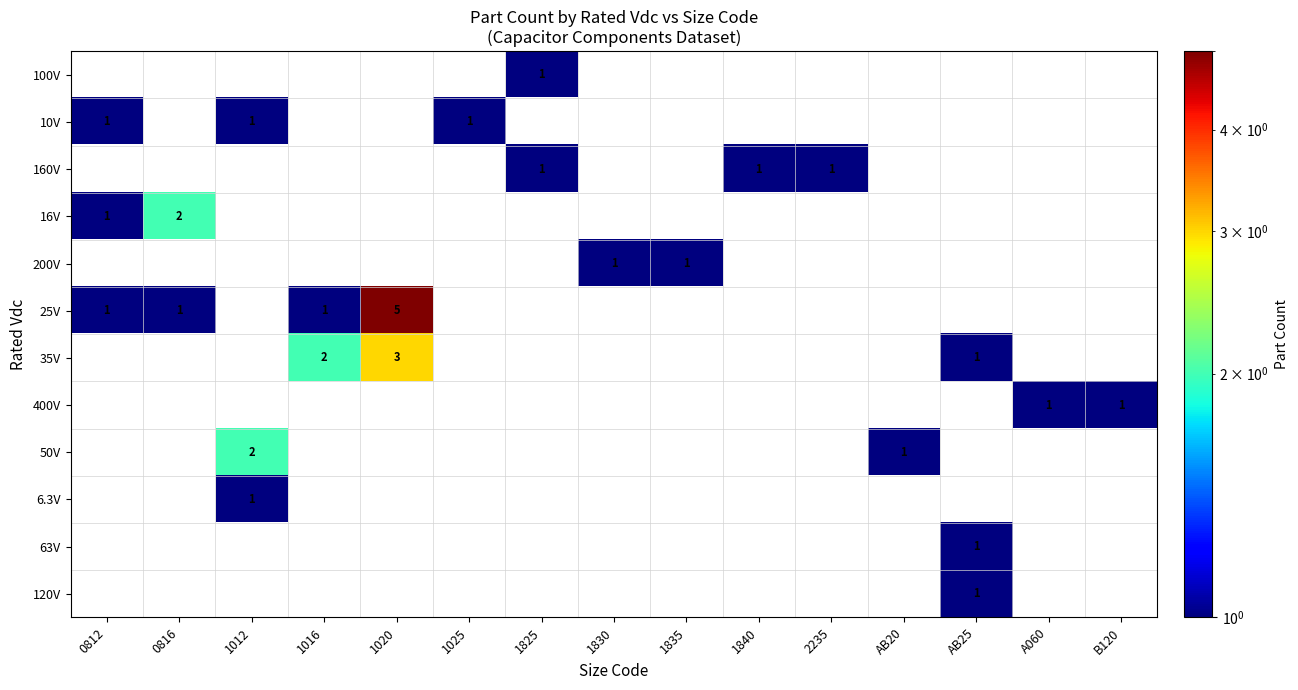

Count the number of data series in this chart.

12